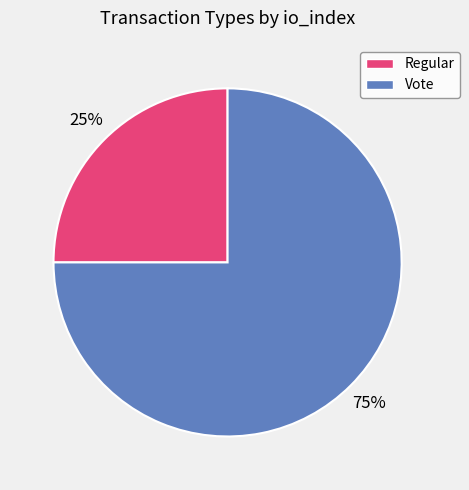

To the nearest percent, what is the difference between the Vote and Regular slice percentages?

50%